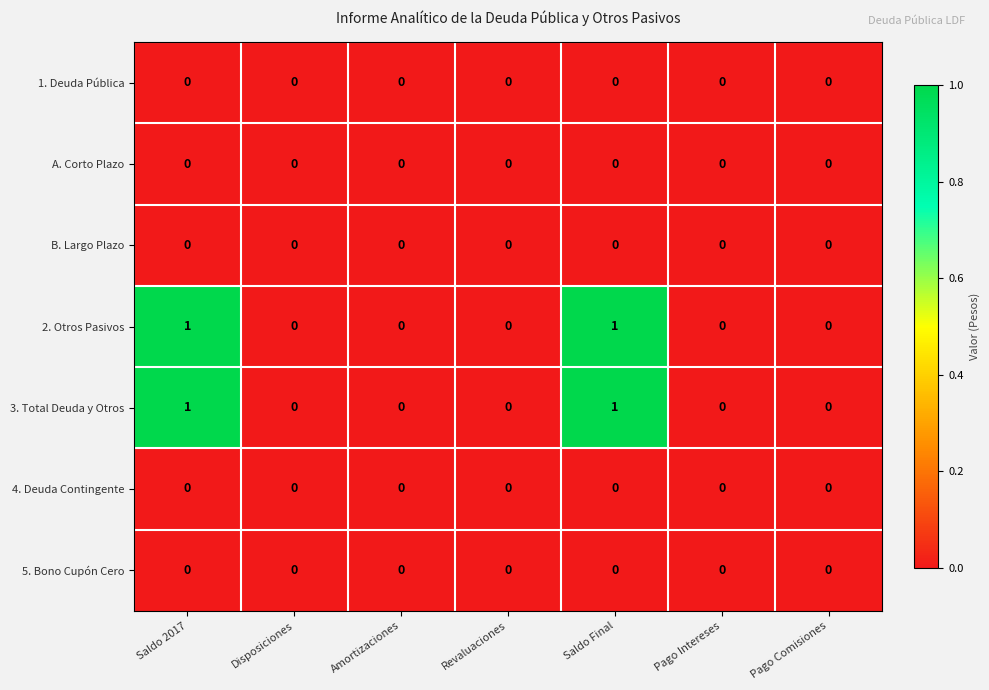

The 5. Bono Cupón Cero series shows 0 at Amortizaciones. True or false?

True